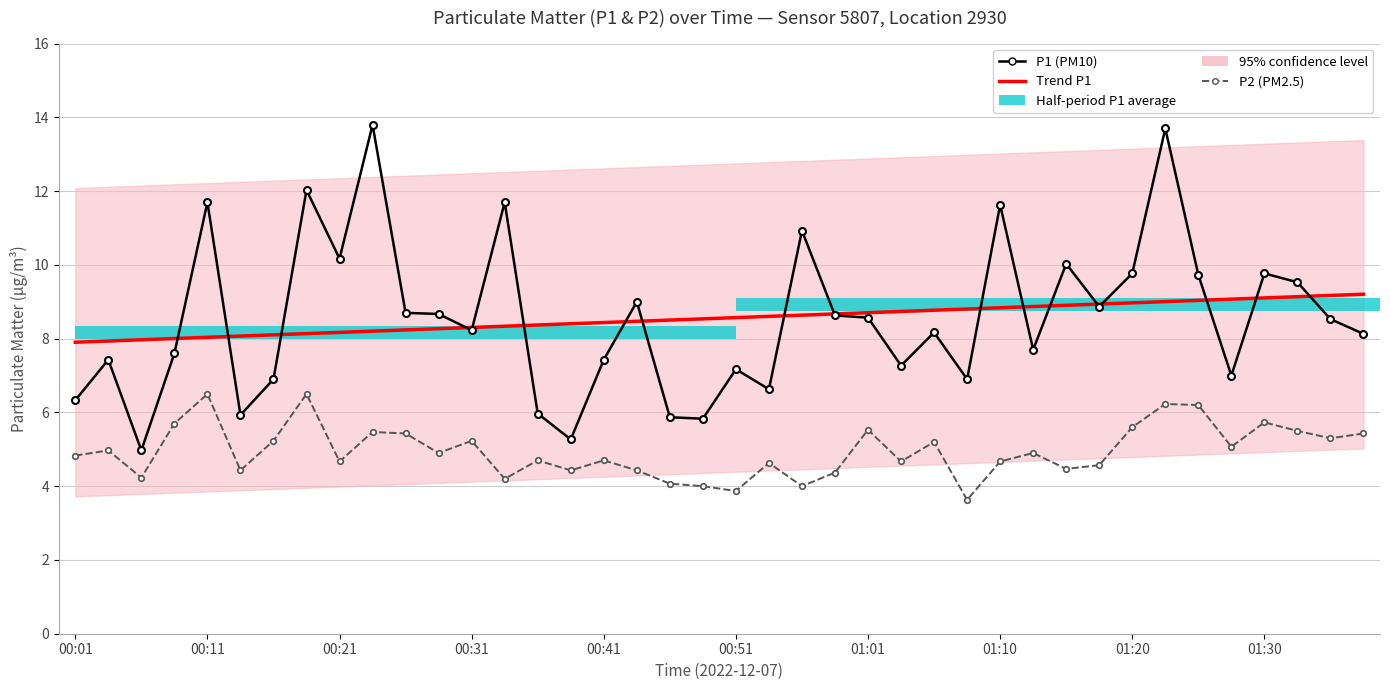

What is the highest value of the P2 (PM2.5) series?

6.5